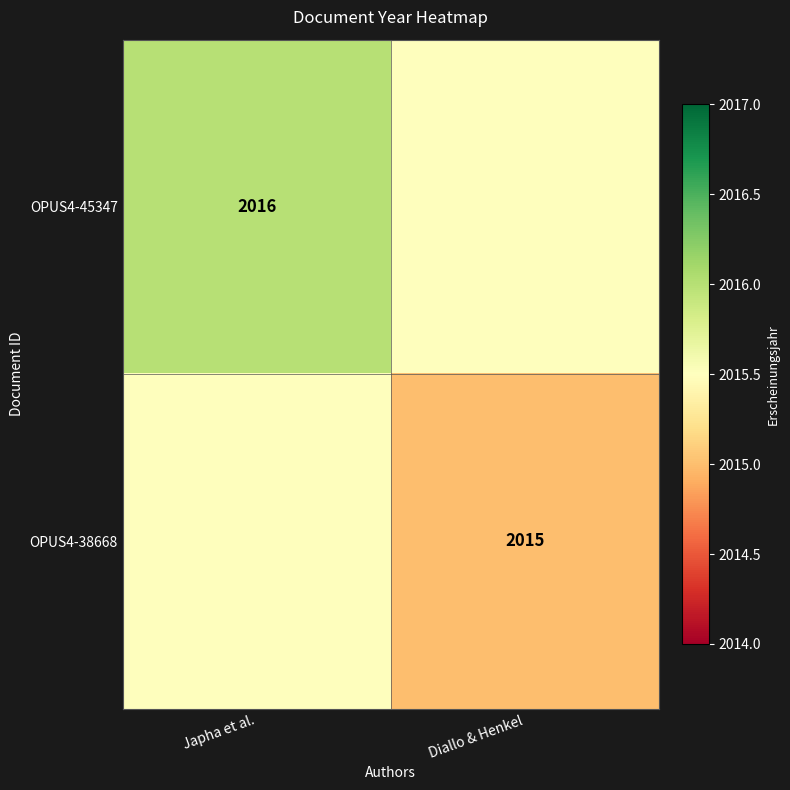

At which category is the sum across all series the highest?

Japha et al.